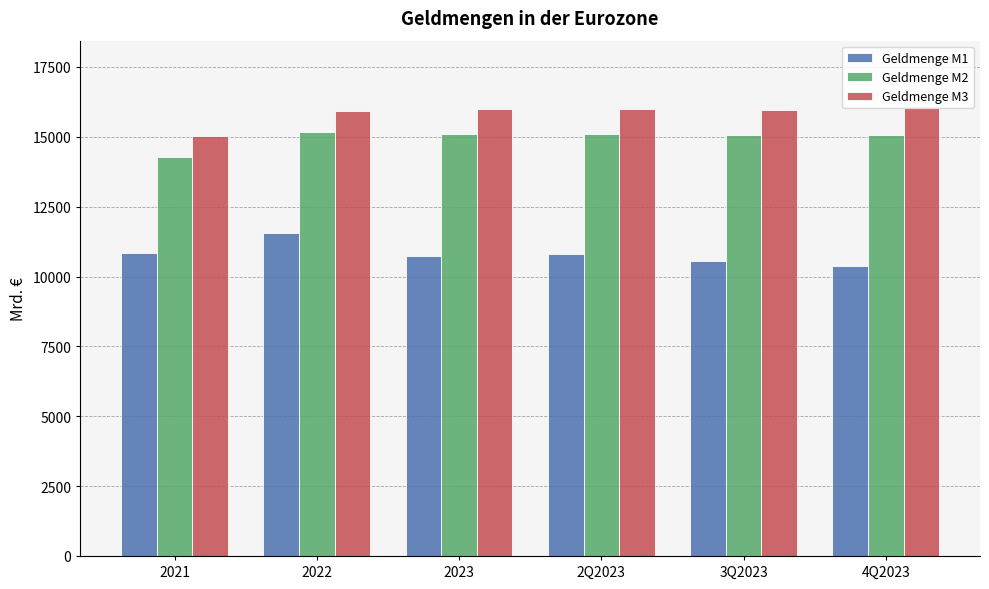

List the series in order of their overall mean, highest first.

Geldmenge M3, Geldmenge M2, Geldmenge M1